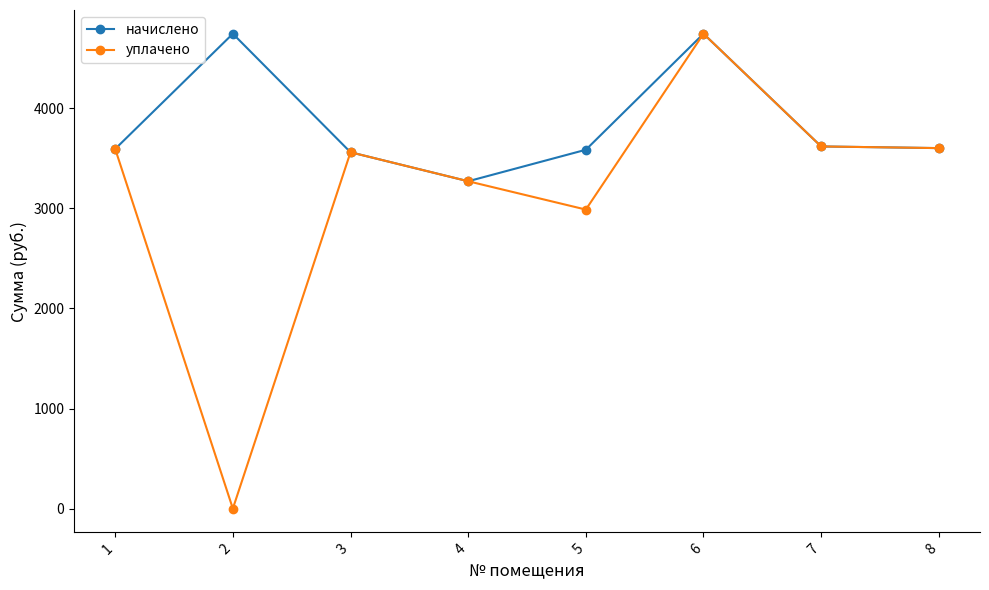

In уплачено, how many points are higher than both neighbors (excluding endpoints)?

2